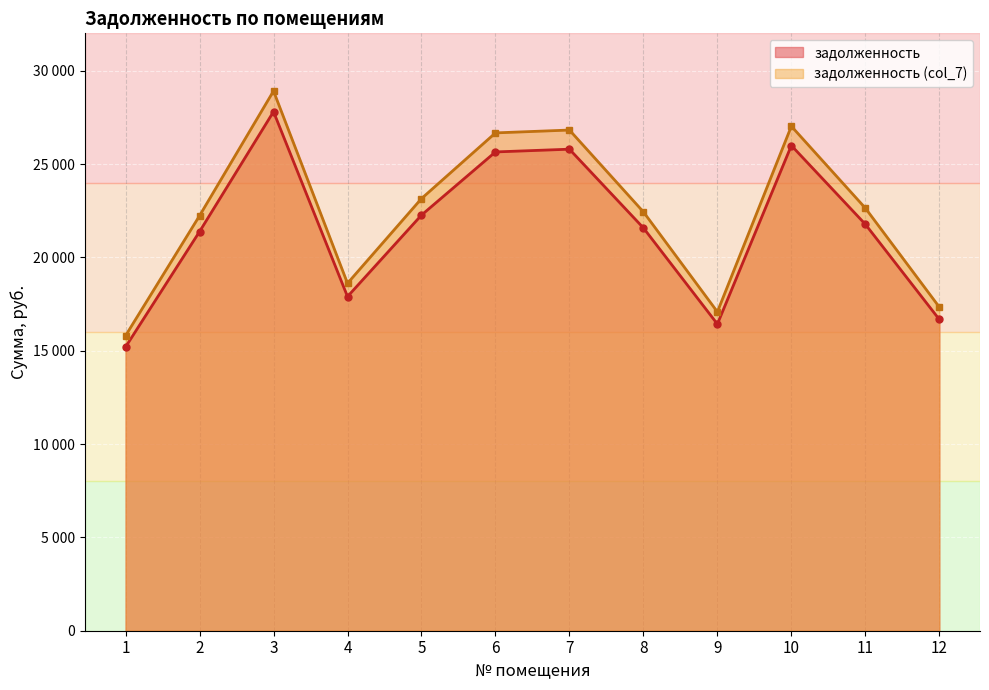

True or false: задолженность has a value of 21576.7 at 8.

True